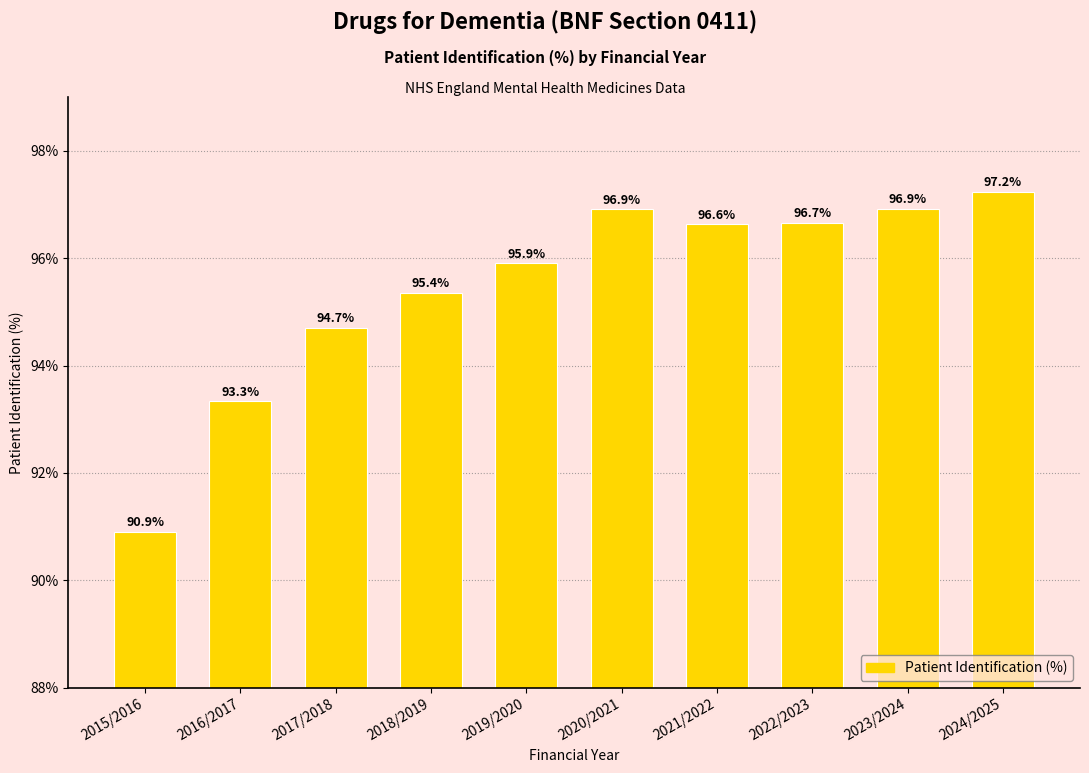

Reading left to right, extract all data points from this chart.

2015/2016=90.9	2016/2017=93.3	2017/2018=94.7	2018/2019=95.4	2019/2020=95.9	2020/2021=96.9	2021/2022=96.6	2022/2023=96.7	2023/2024=96.9	2024/2025=97.2